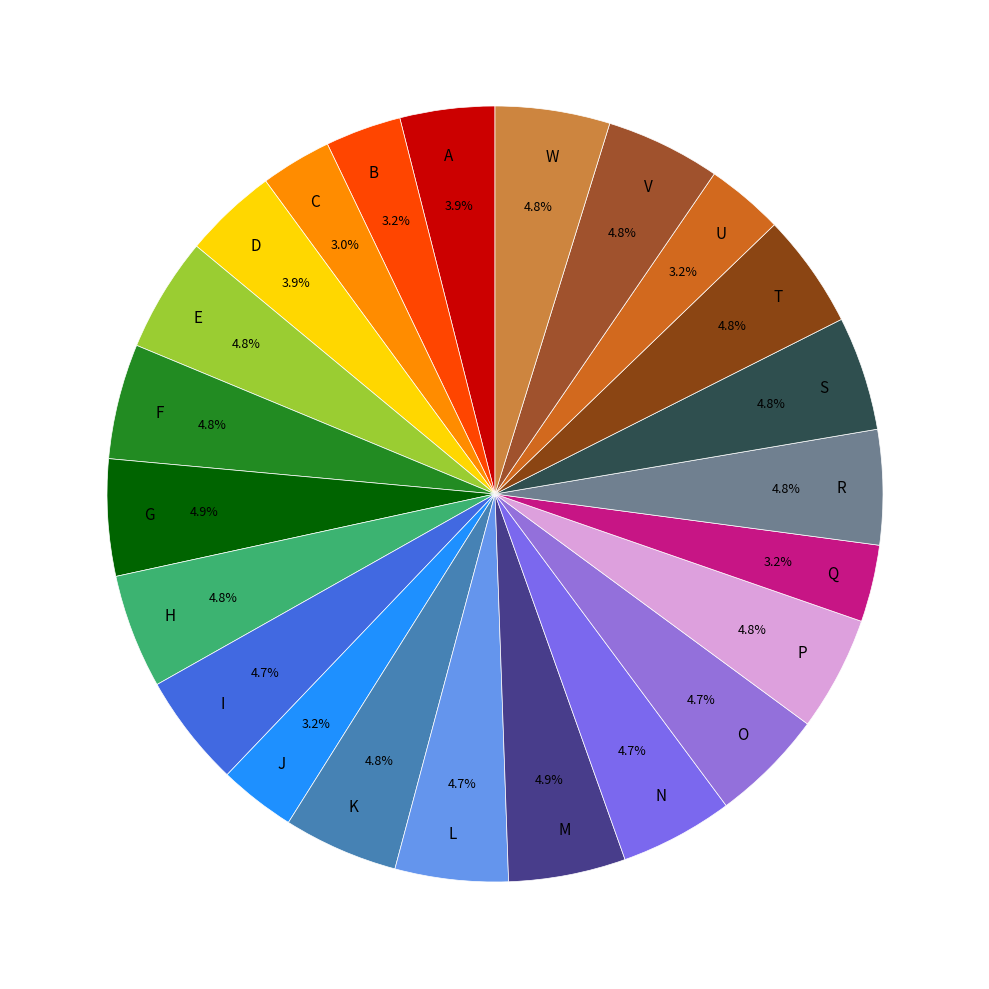

How much of the chart is everything except P?

95.2%